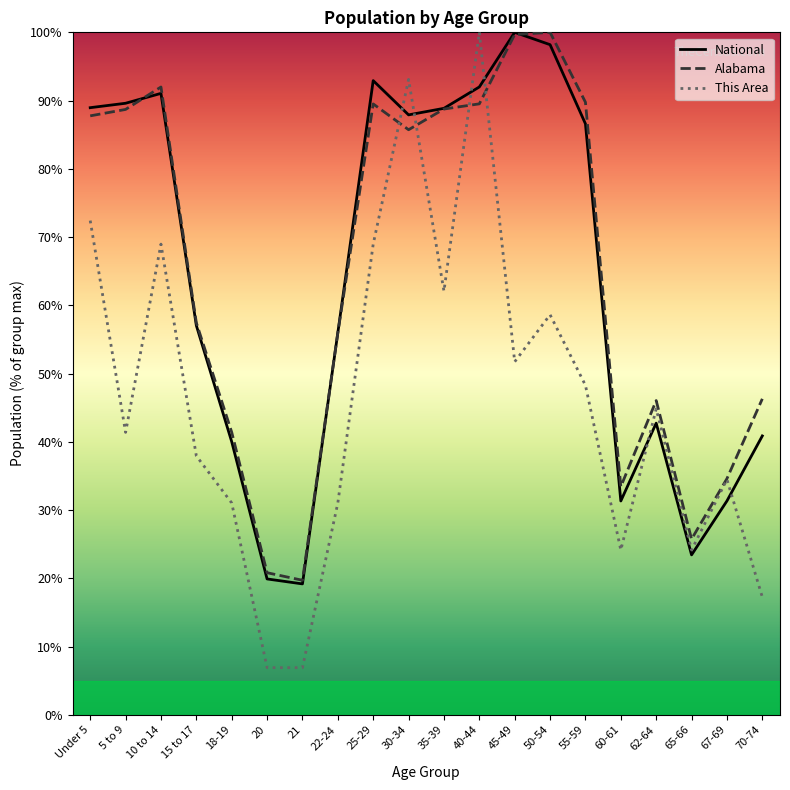

Reading left to right, transcribe all the data shown in this chart.

National: Under 5=89.0	5 to 9=89.6	10 to 14=91.1	15 to 17=57.0	18-19=40.0	20=19.9	21=19.2	22-24=56.0	25-29=92.9	30-34=87.9	35-39=88.9	40-44=92.0	45-49=100.0	50-54=98.2	55-59=86.6	60-61=31.3	62-64=42.7	65-66=23.4	67-69=31.3	70-74=40.9
Alabama: Under 5=87.8	5 to 9=88.7	10 to 14=92.0	15 to 17=57.4	18-19=41.4	20=20.8	21=19.7	22-24=56.0	25-29=89.5	30-34=85.7	35-39=88.8	40-44=89.5	45-49=99.7	50-54=100.0	55-59=89.8	60-61=33.4	62-64=46.0	65-66=25.7	67-69=34.6	70-74=46.3
This Area: Under 5=72.4	5 to 9=41.4	10 to 14=69.0	15 to 17=37.9	18-19=31.0	20=6.9	21=6.9	22-24=31.0	25-29=69.0	30-34=93.1	35-39=62.1	40-44=100.0	45-49=51.7	50-54=58.6	55-59=48.3	60-61=24.1	62-64=44.8	65-66=24.1	67-69=34.5	70-74=17.2